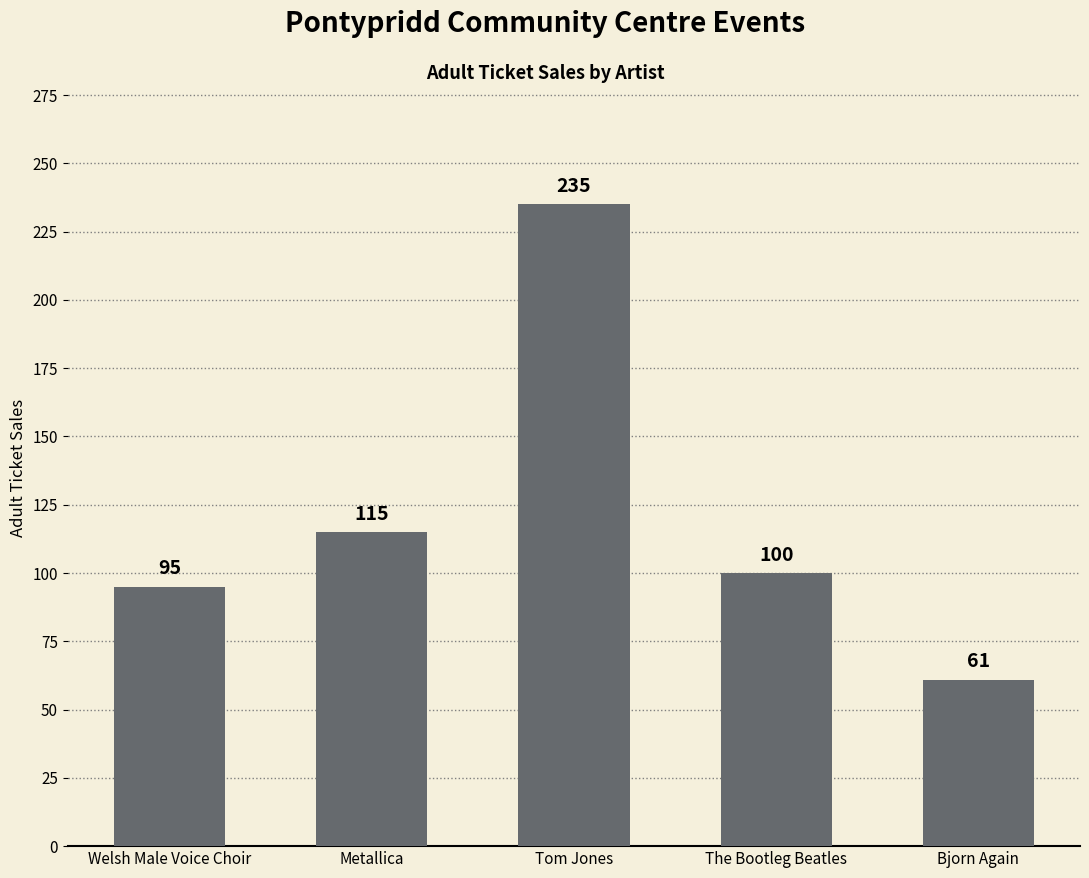

Does the chart contain stacked bars?

No